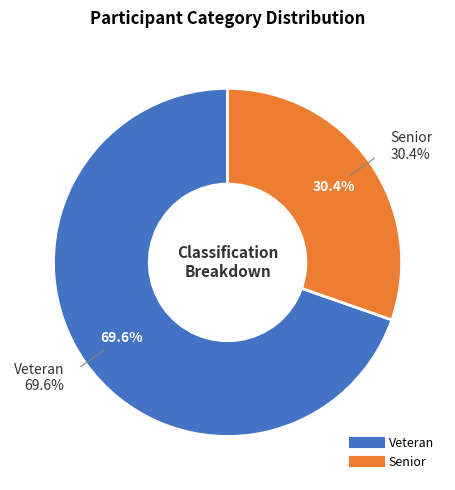

What percentage is the Veteran slice, to the nearest percent?

70%